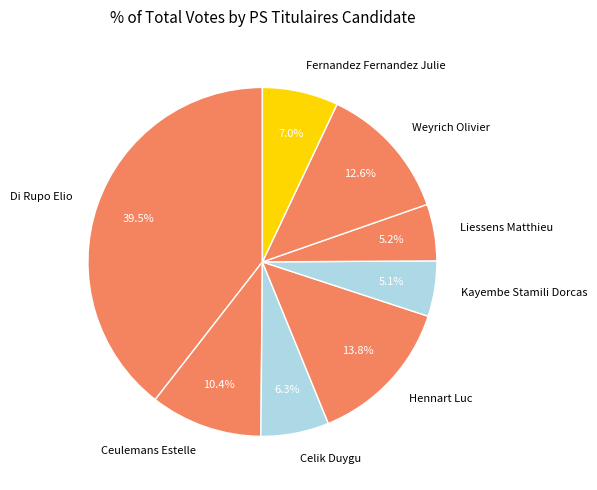

How many slices are in this pie chart?

8